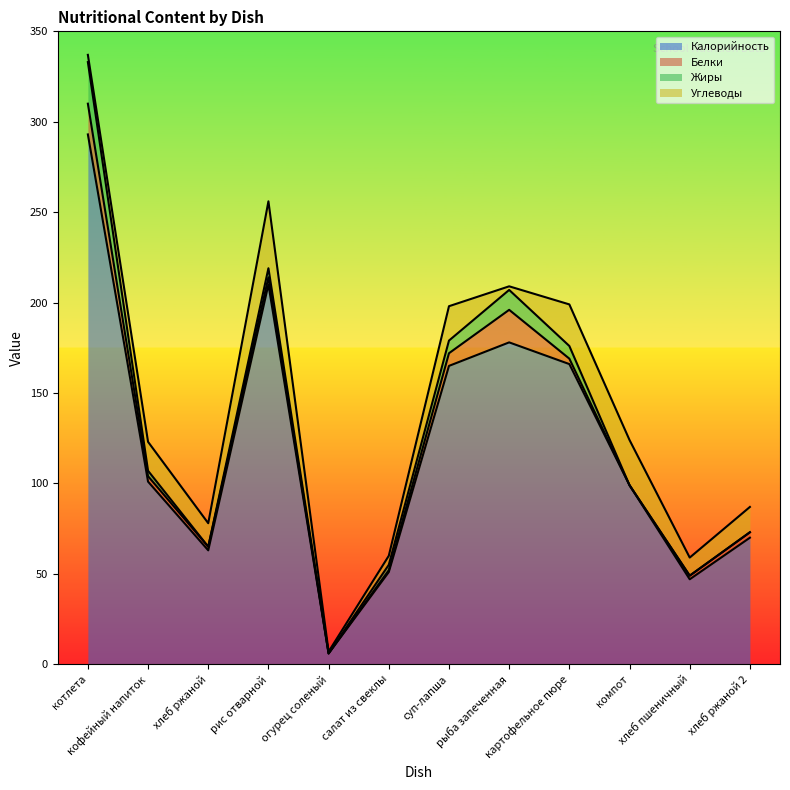

The Углеводы series shows 15 at компот. True or false?

False